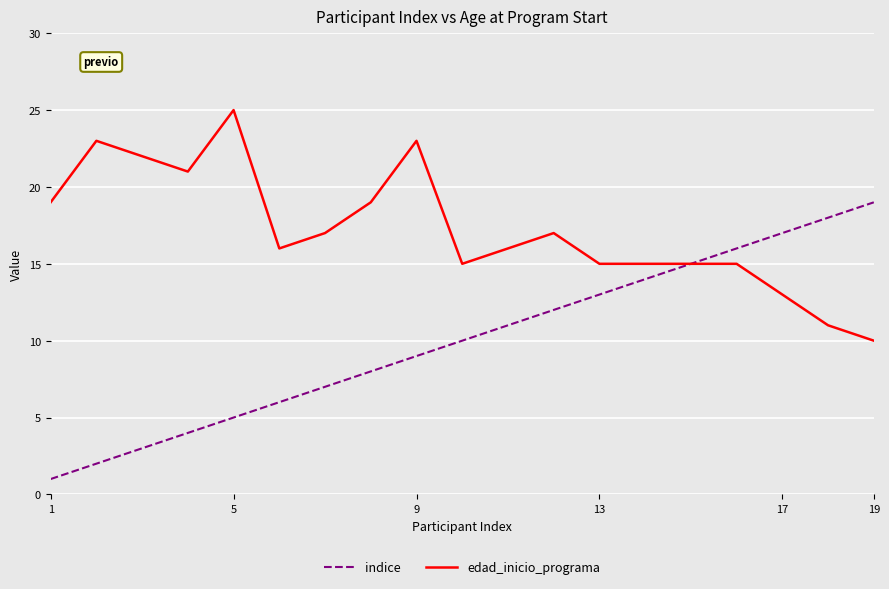

Which series has the largest total across all categories?

edad_inicio_programa